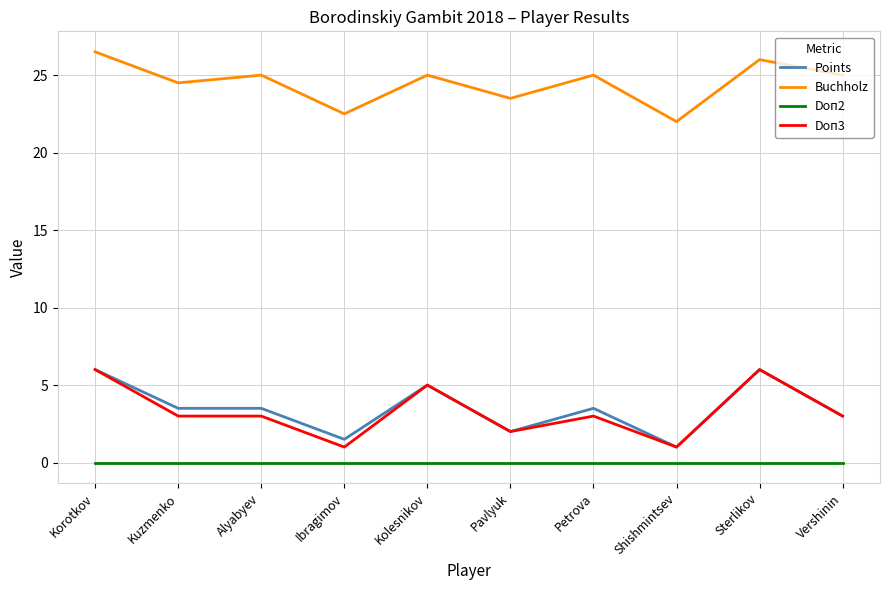

What is the difference between the highest and lowest values at Kolesnikov?

25.0